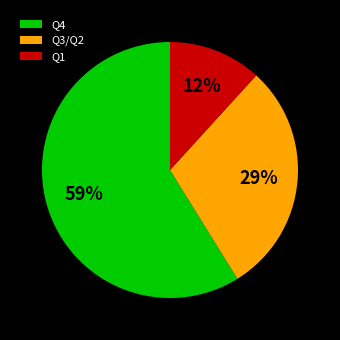

True or false: Q4 accounts for 68% of the total.

False